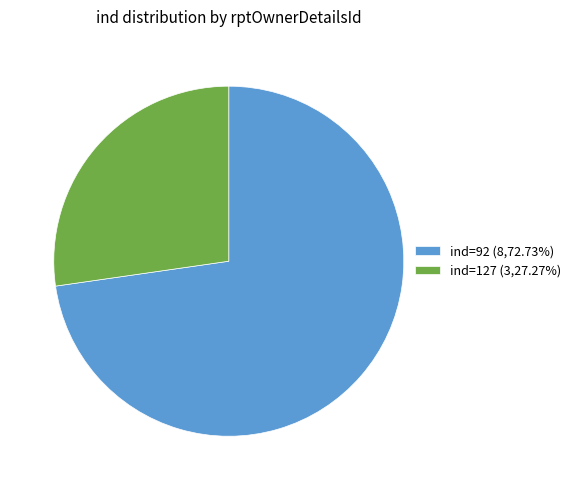

Combined, do ind=127 (3,27.27%) and ind=92 (8,72.73%) account for over 50%?

Yes